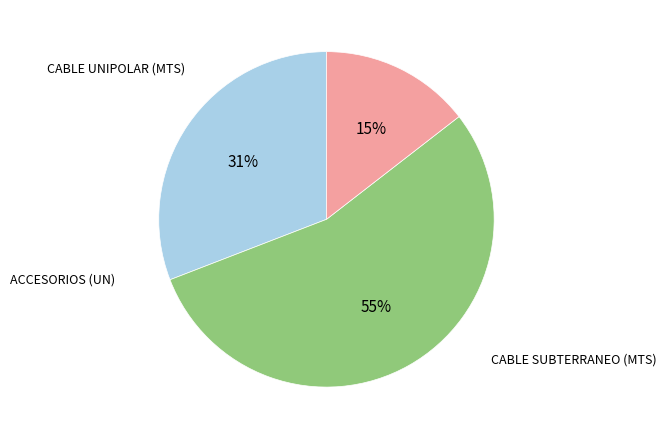

Is there a majority slice in this chart?

Yes